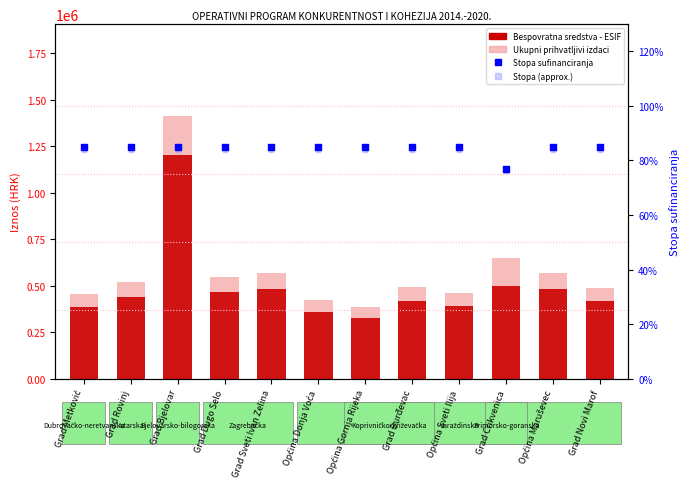

What is the total value across all series at Grad Crikvenica?

1149571.5